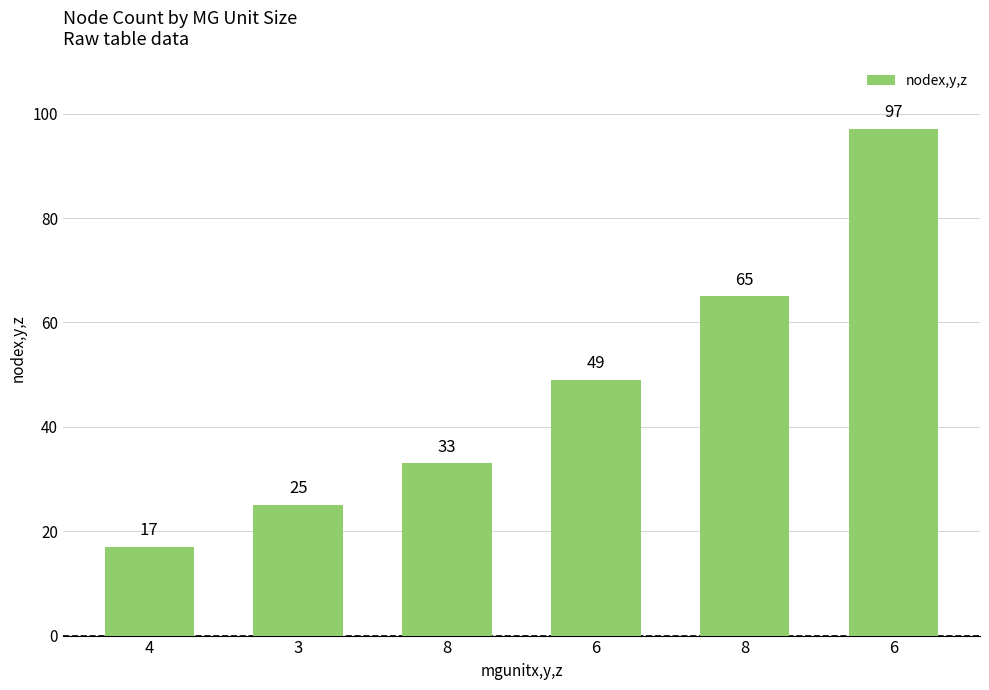

How many values are between 25 and 65?

4